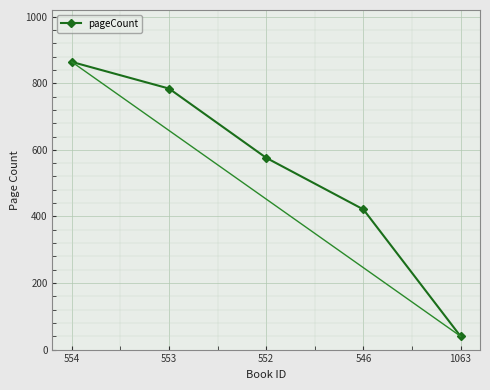

Which category has the highest value across all series?

554